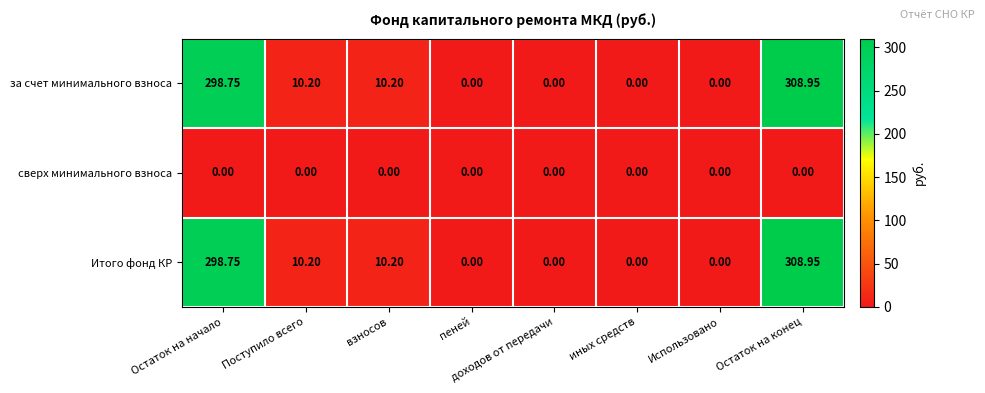

At which category is the sum across all series the highest?

Остаток на конец